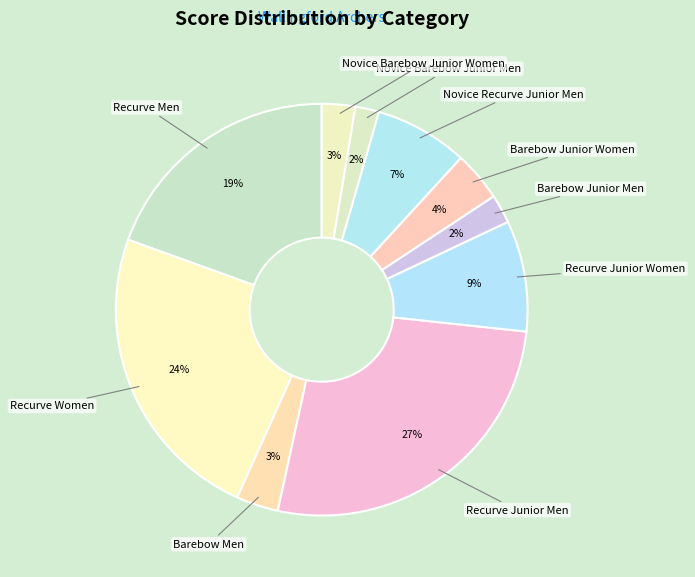

Count the number of slices in the pie.

10